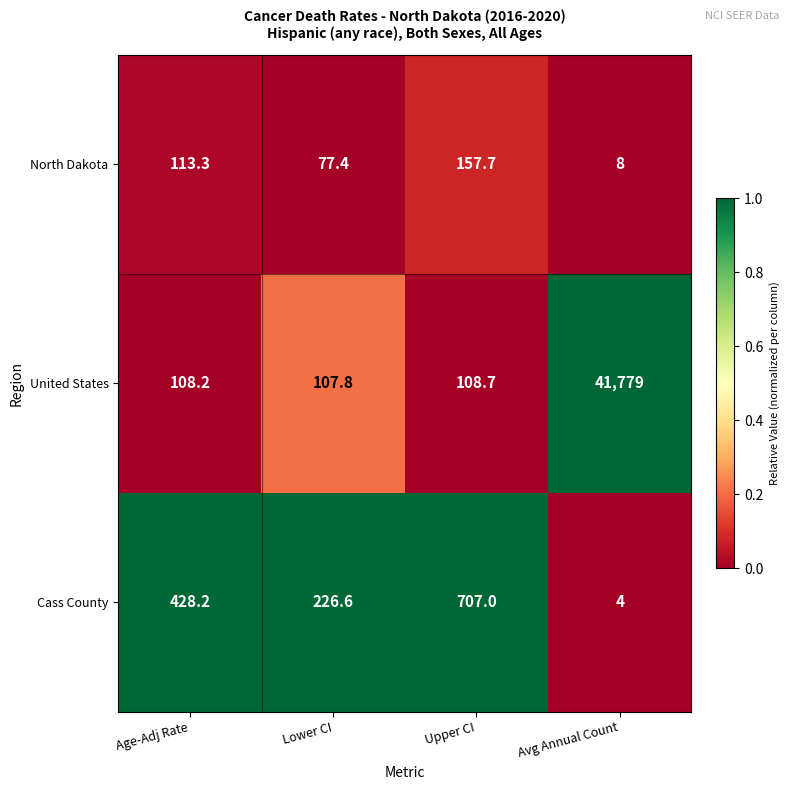

What is the total value across all series at Avg Annual Count?

41791.0